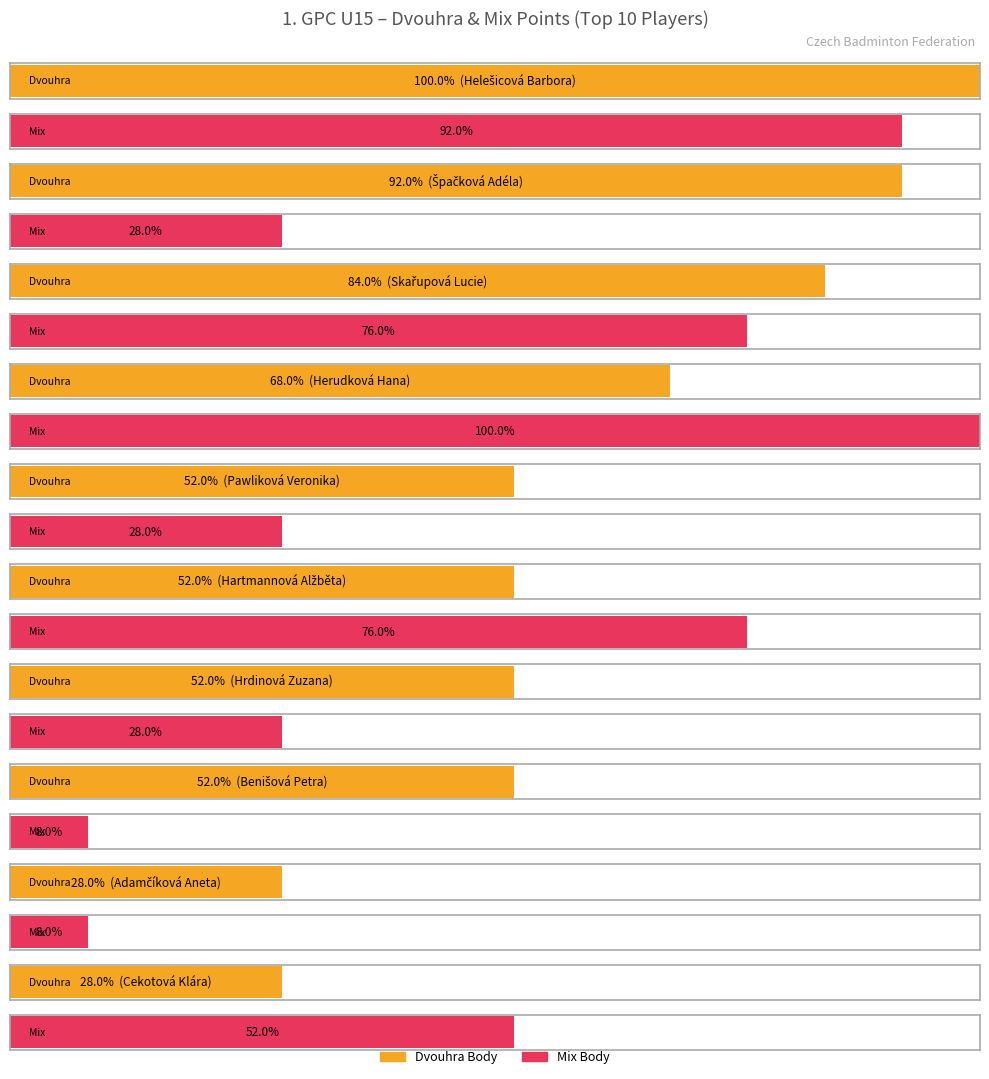

How many bars are there in each group?

2